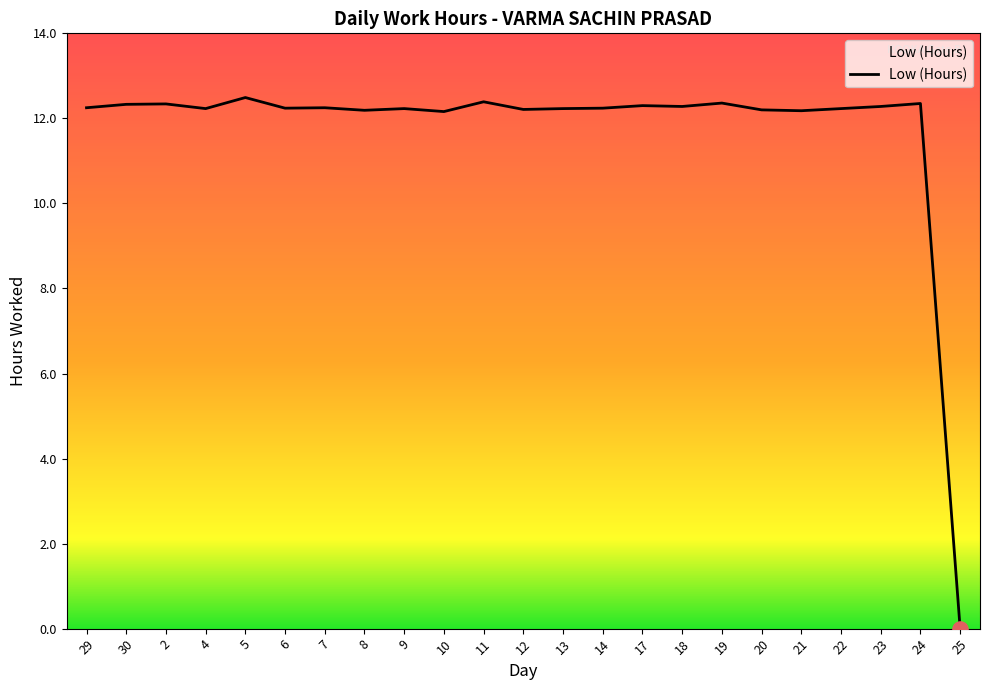

Approximately how many times larger is the value at 13 compared to 7?

1.0